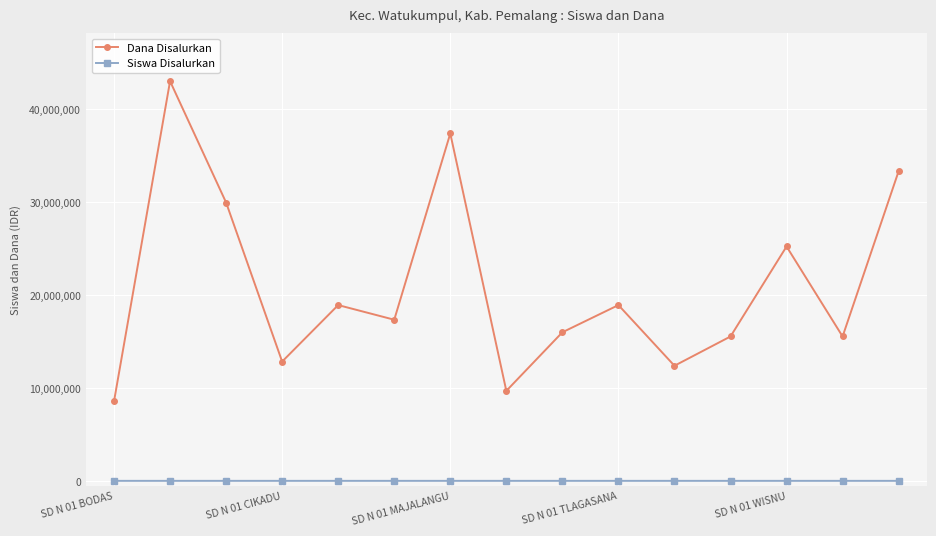

List the series in order of their overall mean, highest first.

Dana Disalurkan, Siswa Disalurkan